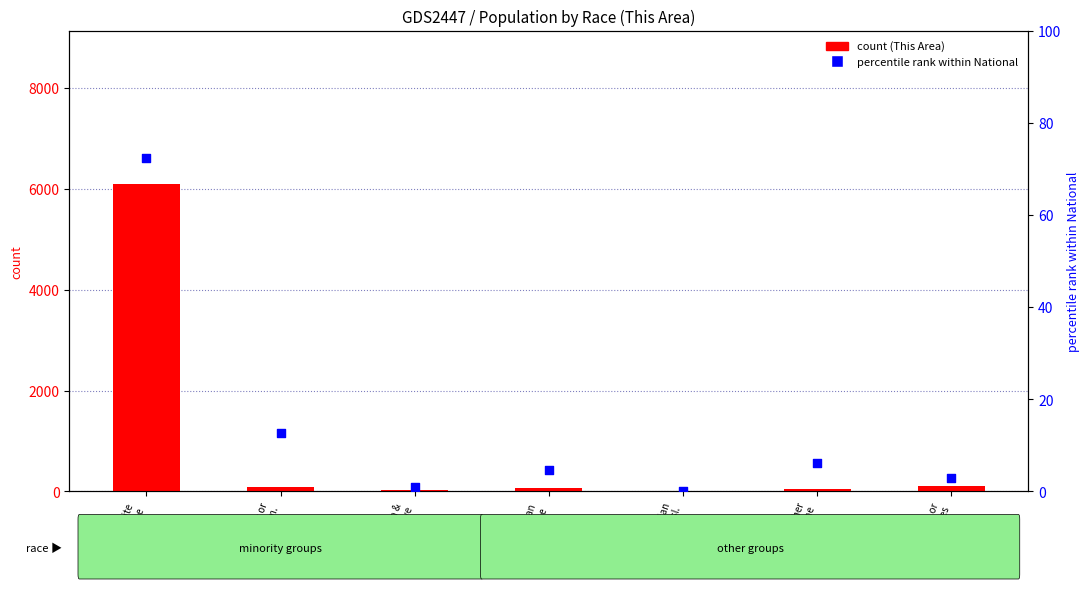

What is the total value across all series at Asian
alone?

72.8